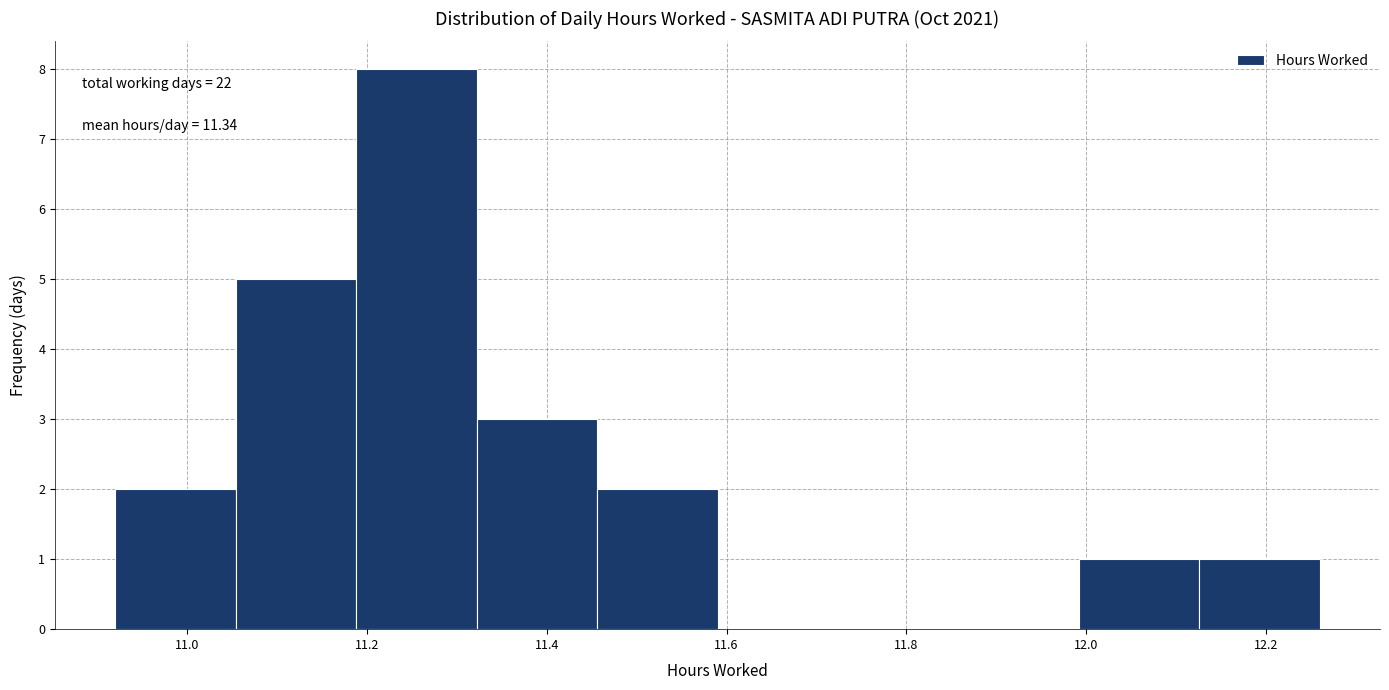

Which range on the x-axis has the tallest bar?

11.188 to 11.322